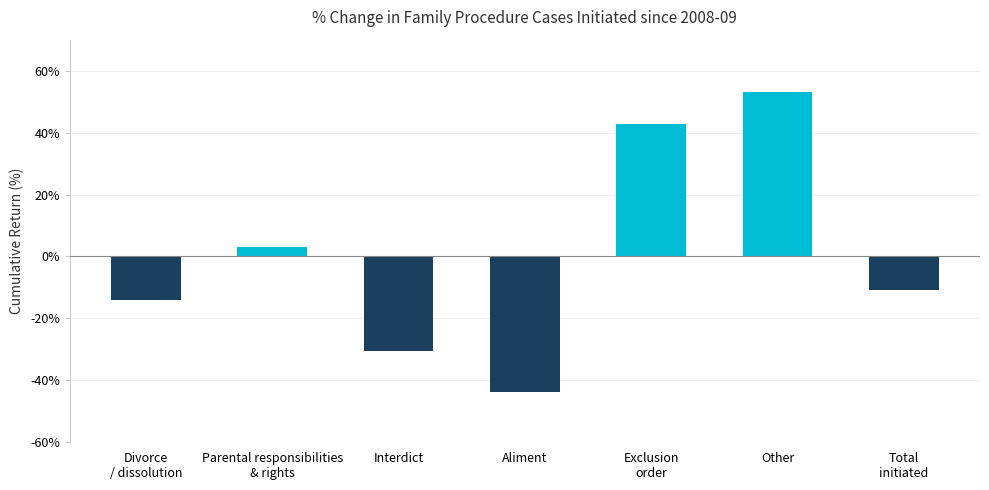

Reading left to right, extract all data points from this chart.

Divorce
/ dissolution=-14.0	Parental responsibilities
& rights=2.9	Interdict=-30.4	Aliment=-43.9	Exclusion
order=42.9	Other=53.2	Total
initiated=-10.7